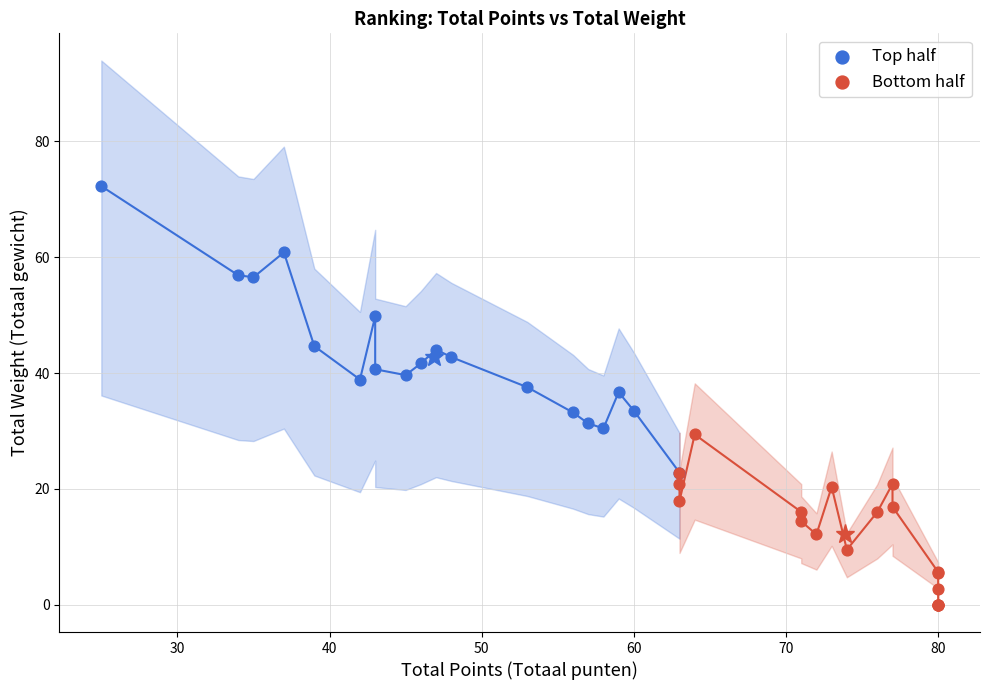

Which series has the widest spread of Y values?

Top half